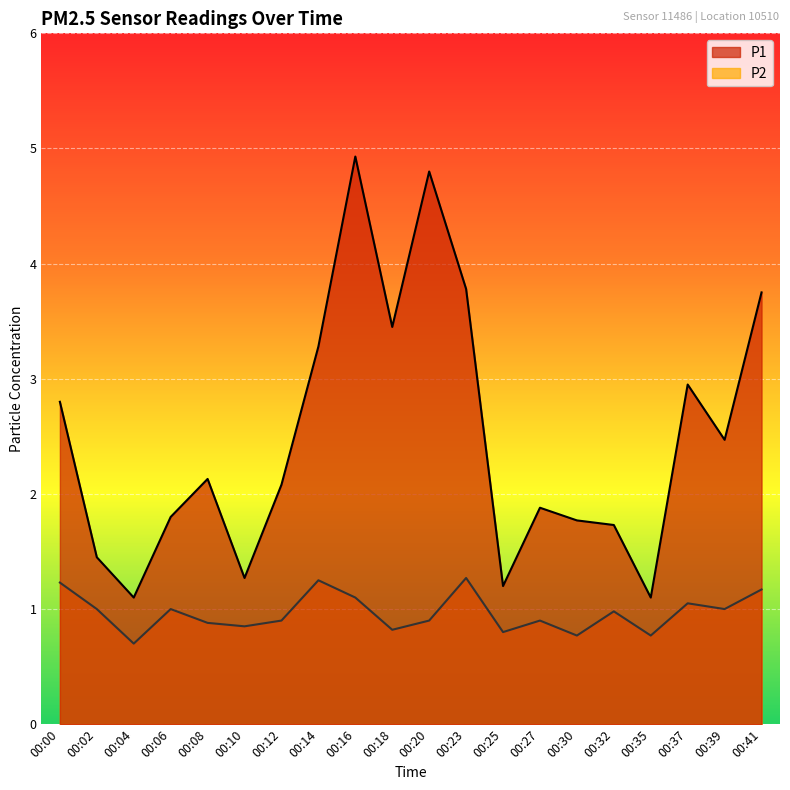

What is the value of the P2 point at the 8th from the left?

1.2